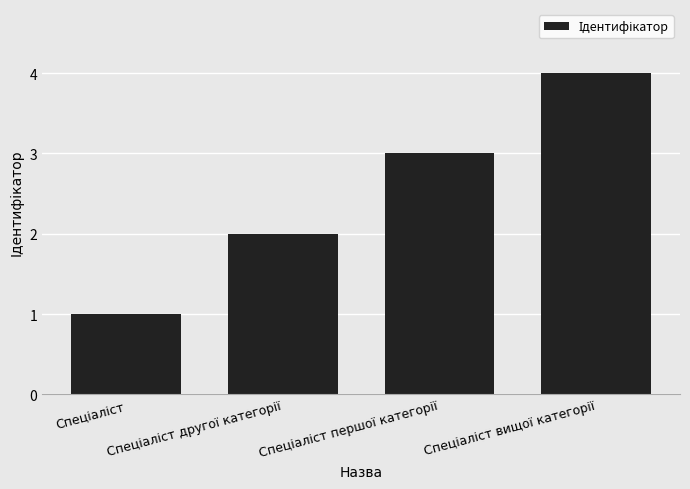

What is the sum of all values?

10